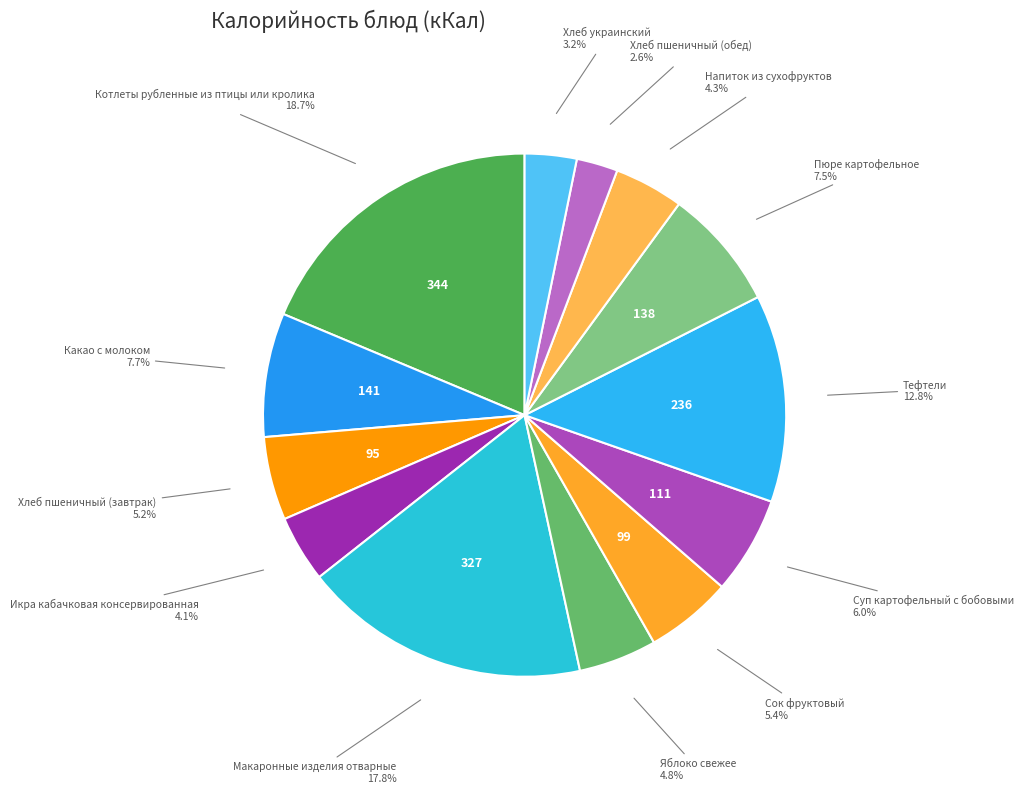

Is there a majority slice in this chart?

No